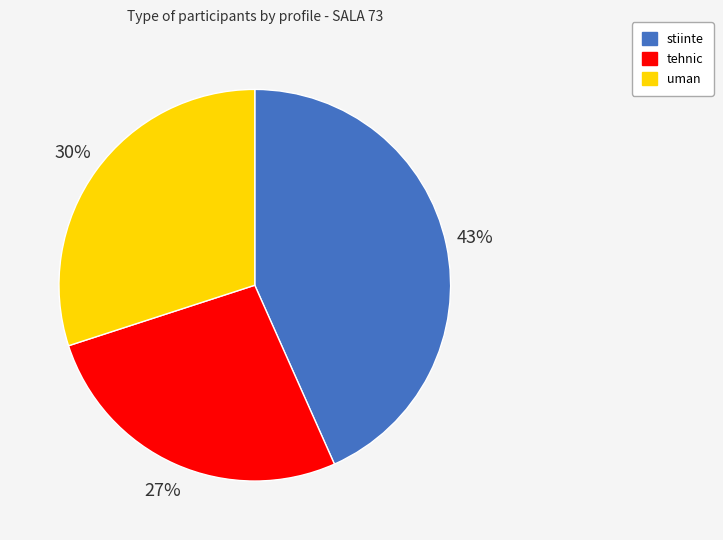

To the nearest percent, what portion does tehnic represent?

27%